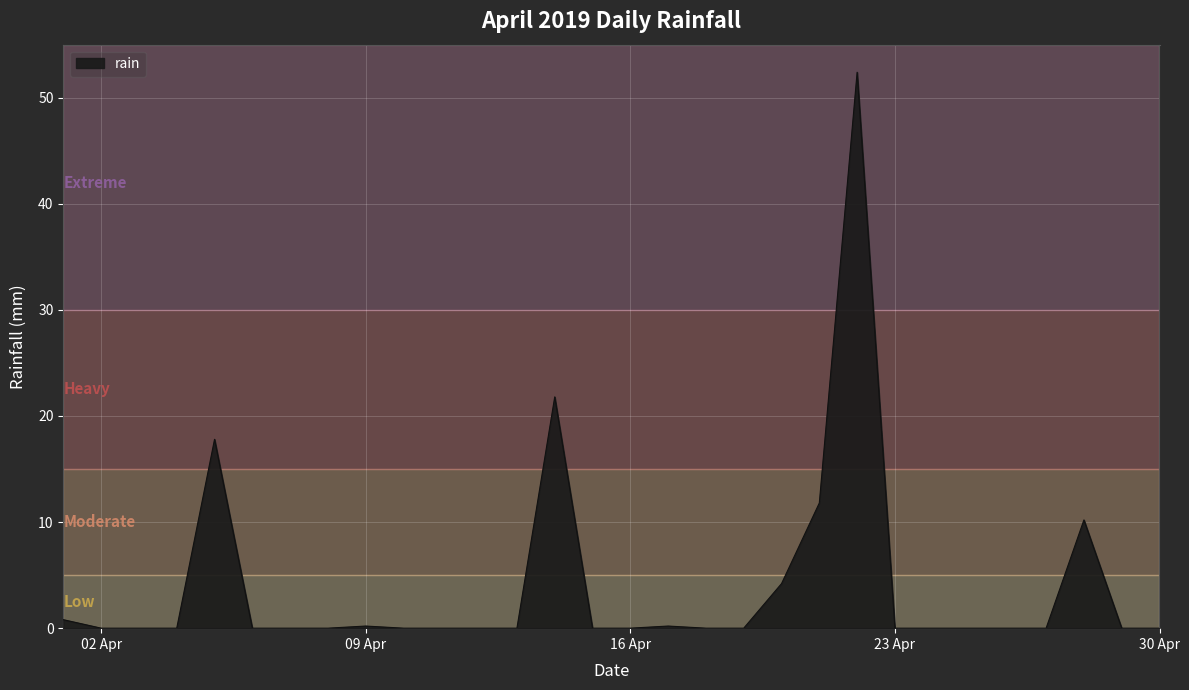

What is the greatest value displayed?

52.4